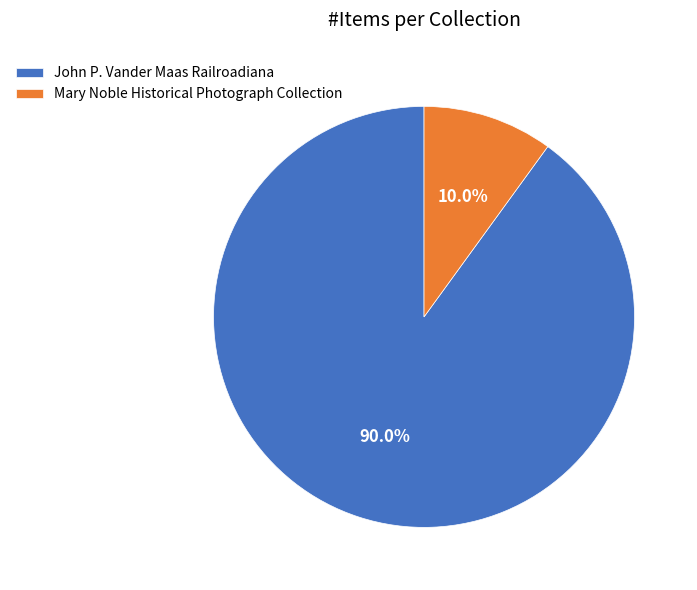

Is John P. Vander Maas Railroadiana the majority of the pie?

Yes